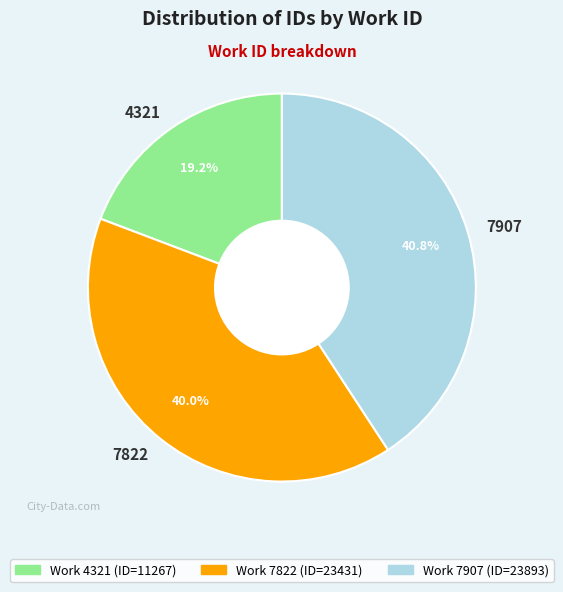

Is it true that 4321 is 19% of the pie?

True